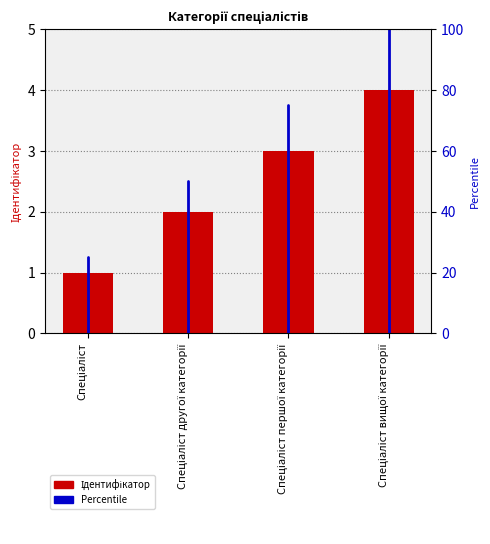

At which label does the data first exceed 3?

Спеціаліст вищої категорії